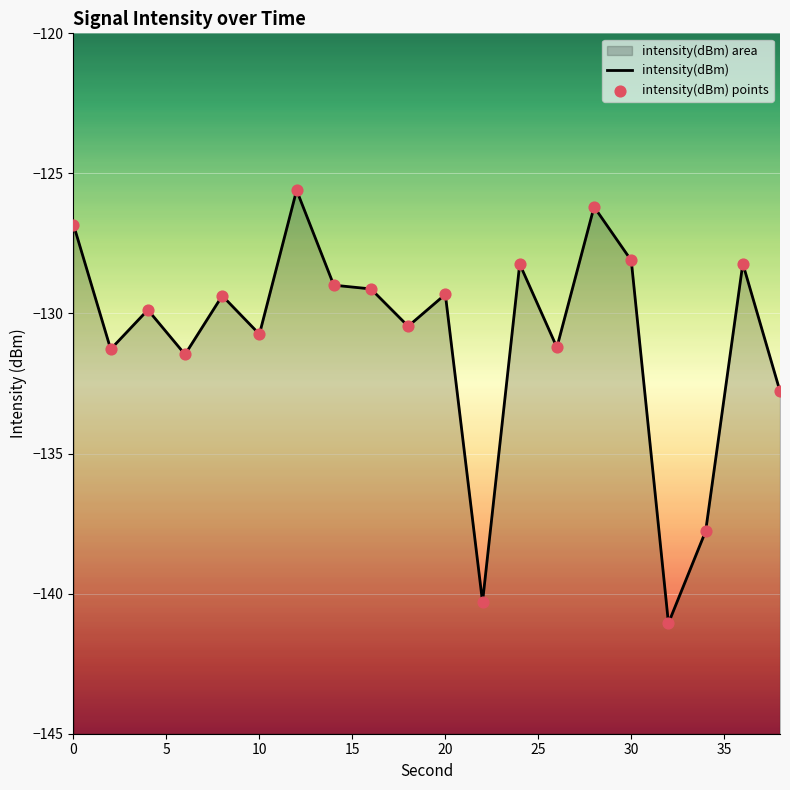

Which series reaches the maximum Y coordinate?

intensity(dBm)